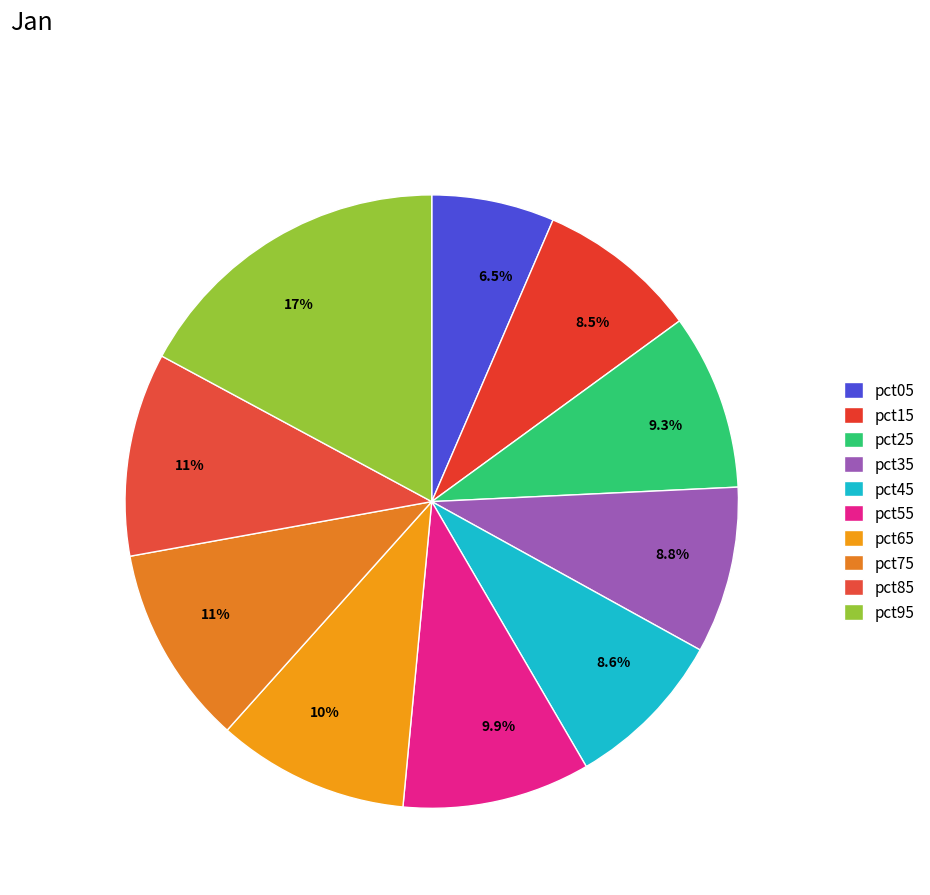

Is there any slice that represents more than half of the pie?

No